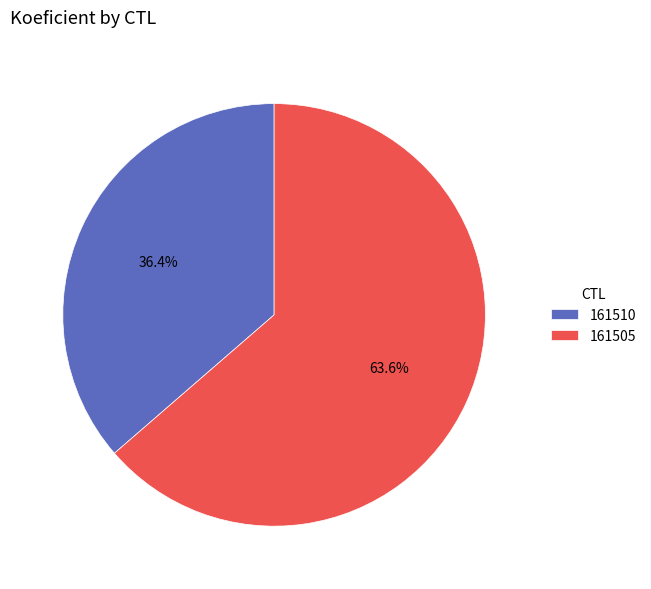

Rank the categories by value from highest to lowest.

161505, 161510